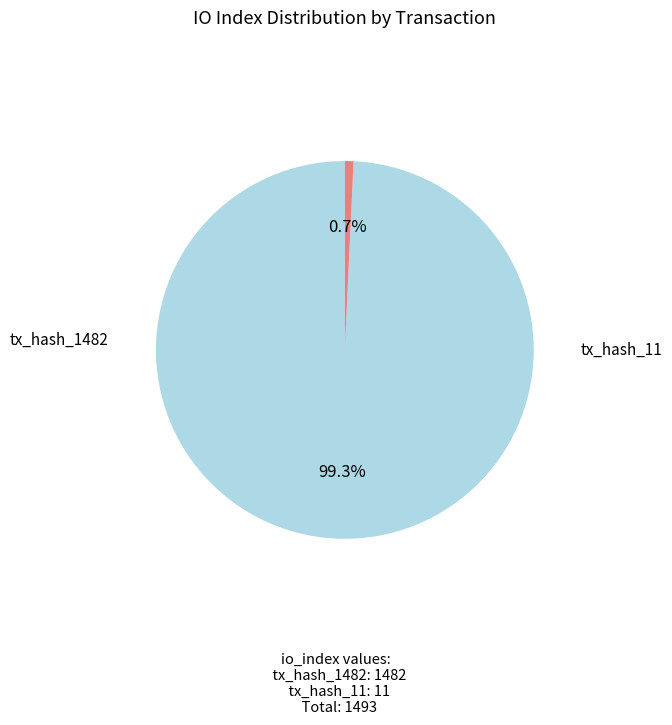

How many segments does this pie chart have?

2